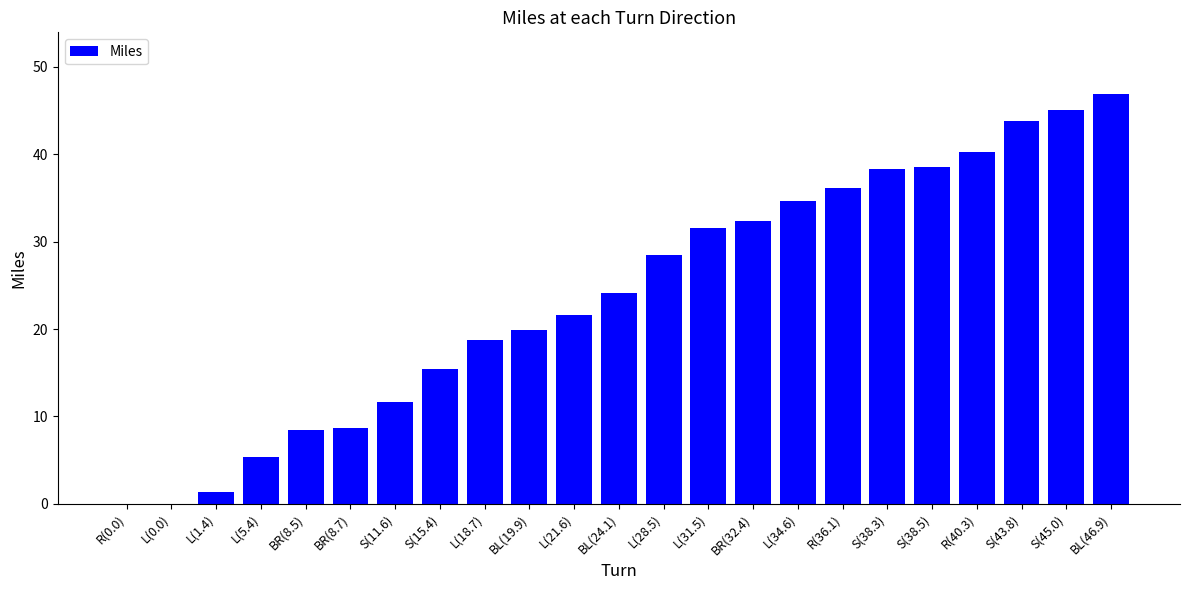

What is the greatest value displayed?

46.9